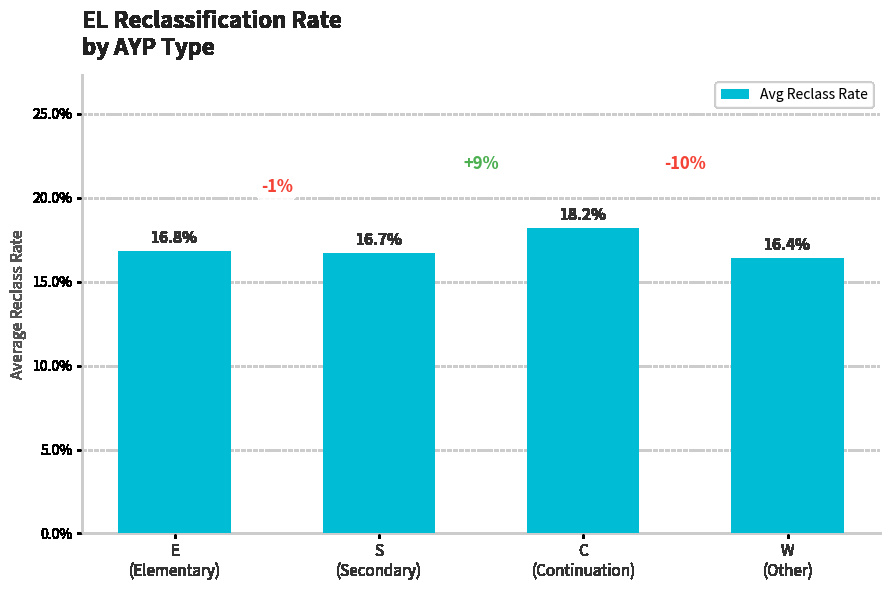

Rank the categories by value from lowest to highest.

W
(Other), S
(Secondary), E
(Elementary), C
(Continuation)